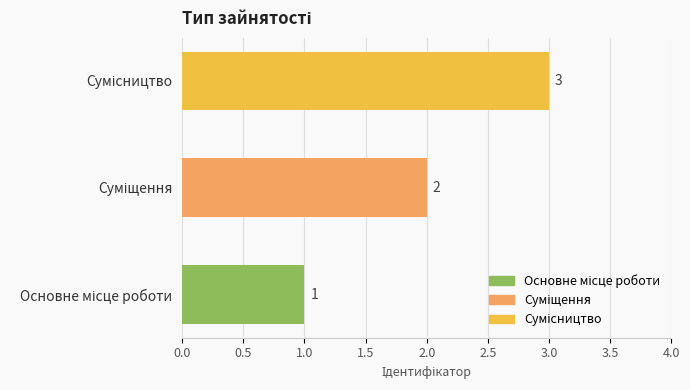

Are the bars horizontal?

Yes